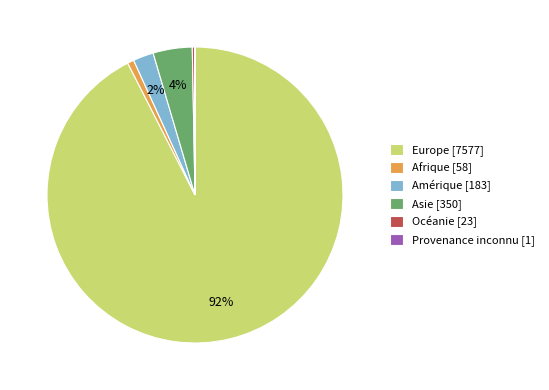

To the nearest percent, what portion does Afrique [58] represent?

1%